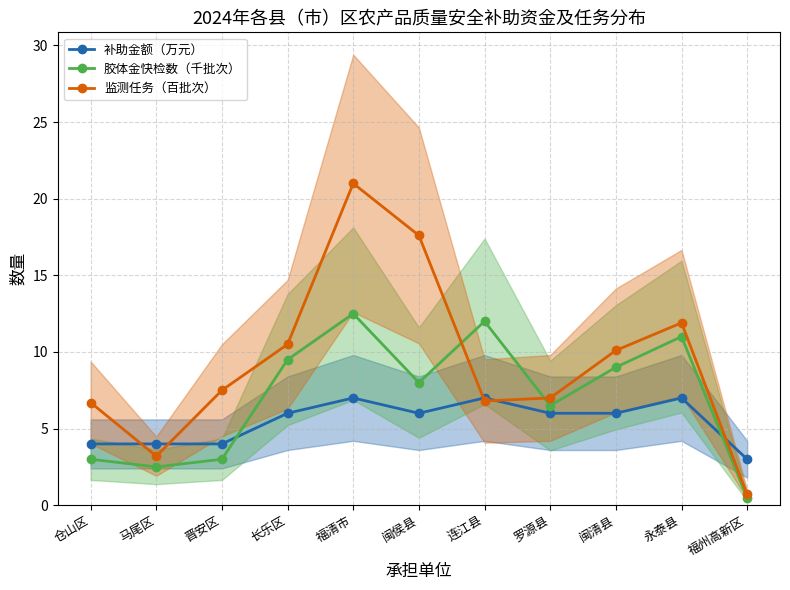

What is the label of the 9th point from the right?

晋安区